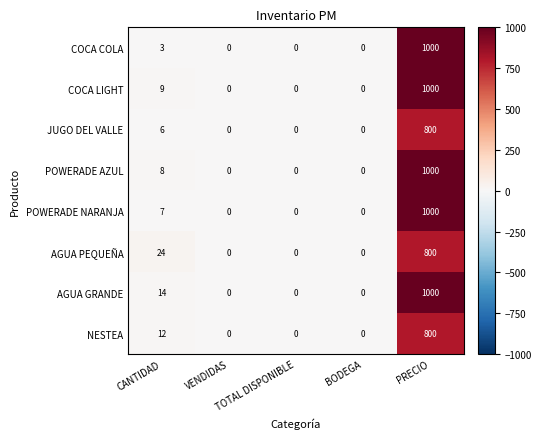

What is the greatest value displayed?

1000